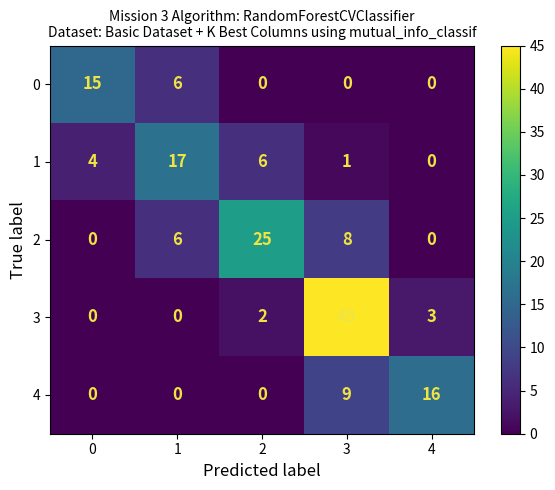

What is the difference between the maximum and minimum values in the 3 series?

45